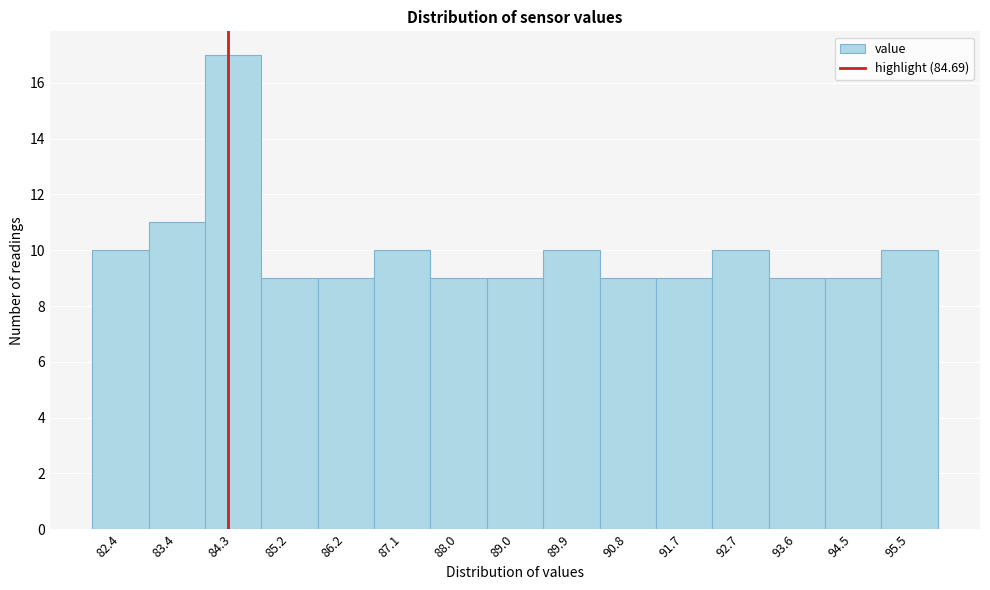

Reading left to right, what are all the values shown in this chart?

10	11	17	9	9	10	9	9	10	9	9	10	9	9	10